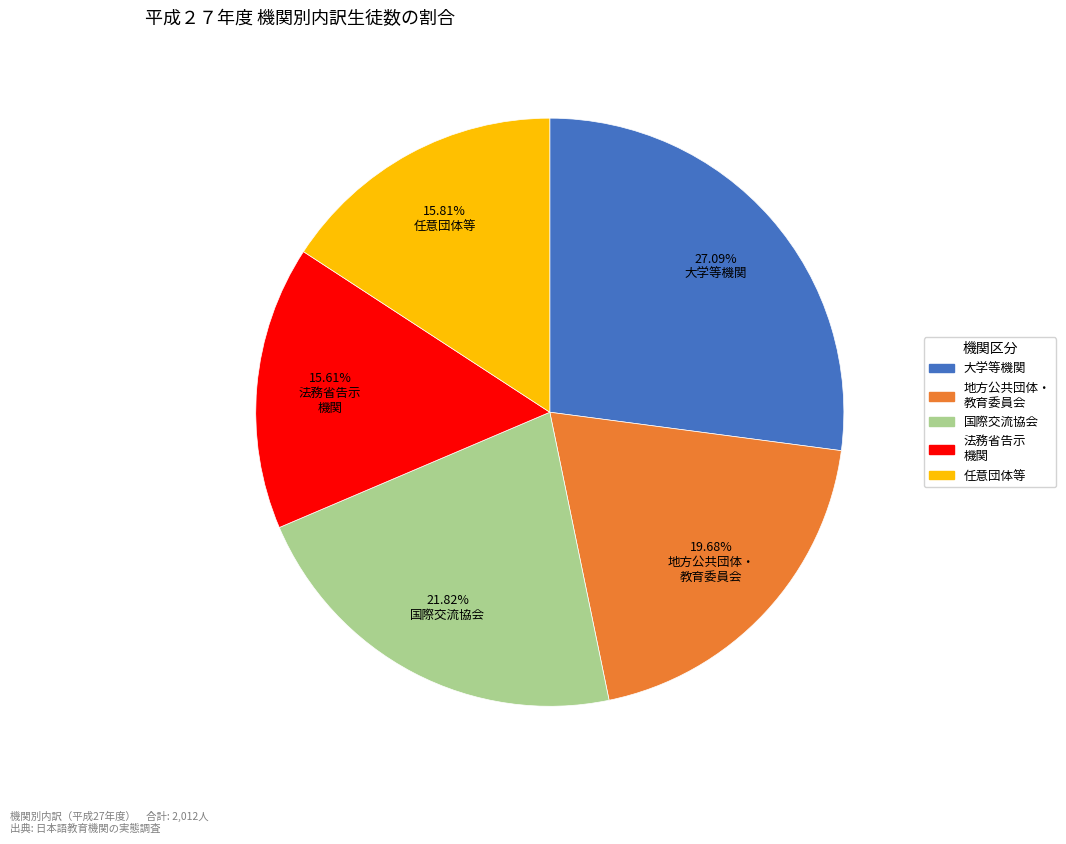

Is the sum of 任意団体等 and 大学等機関 greater than half?

No